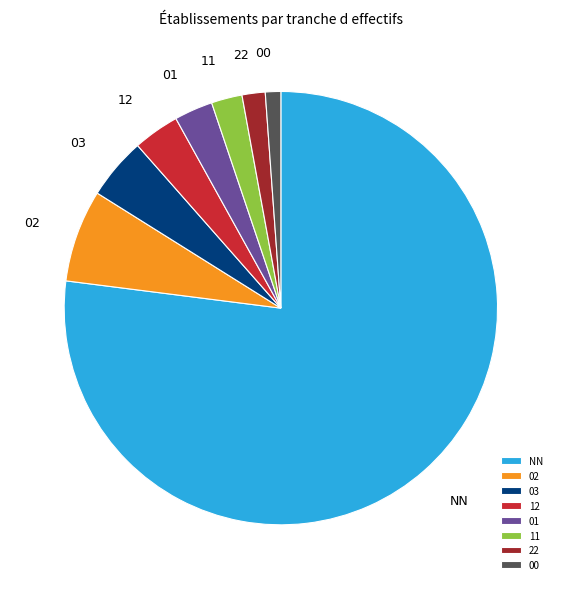

What is the largest slice in the pie chart?

NN